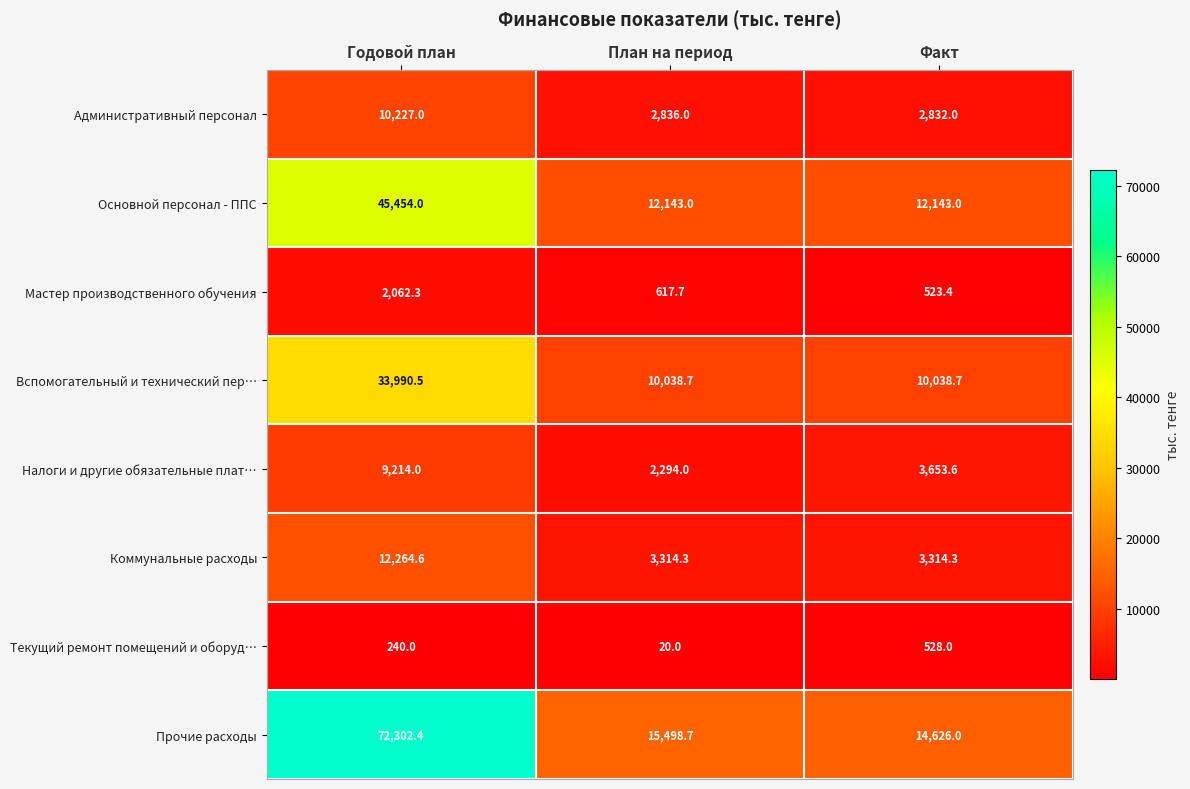

Reading left to right, what are all the values shown in this chart?

Административный персонал: 10227.0	2836.0	2832.0
Основной персонал - ППС: 45454.0	12143.0	12143.0
Мастер производственного обучения: 2062.3	617.7	523.4
Вспомогательный и технический пер…: 33990.5	10038.7	10038.7
Налоги и другие обязательные плат…: 9214.0	2294.0	3653.6
Коммунальные расходы: 12264.6	3314.3	3314.3
Текущий ремонт помещений и оборуд…: 240.0	20.0	528.0
Прочие расходы: 72302.4	15498.7	14626.0